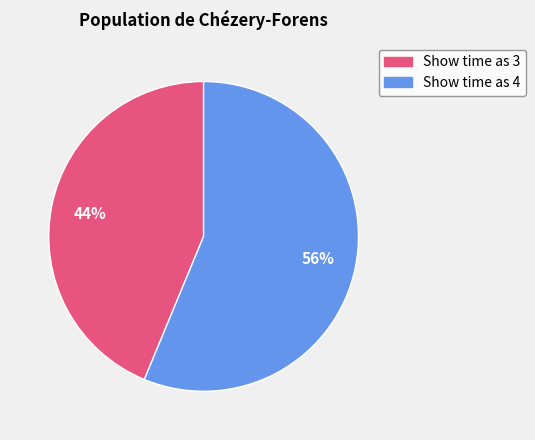

To the nearest percent, what is the average slice percentage?

50%